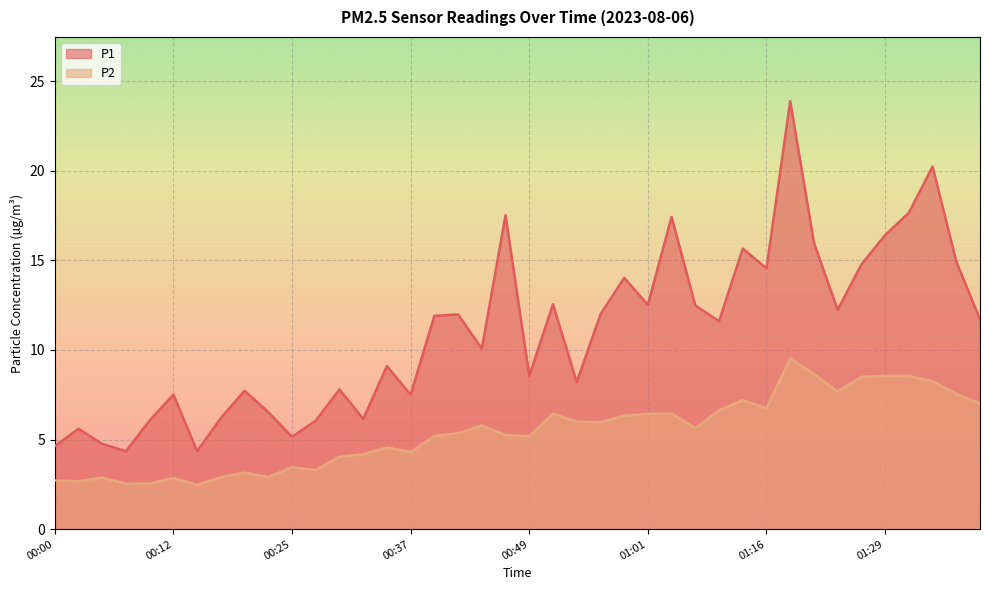

What are all the series names shown in the legend?

P1, P2